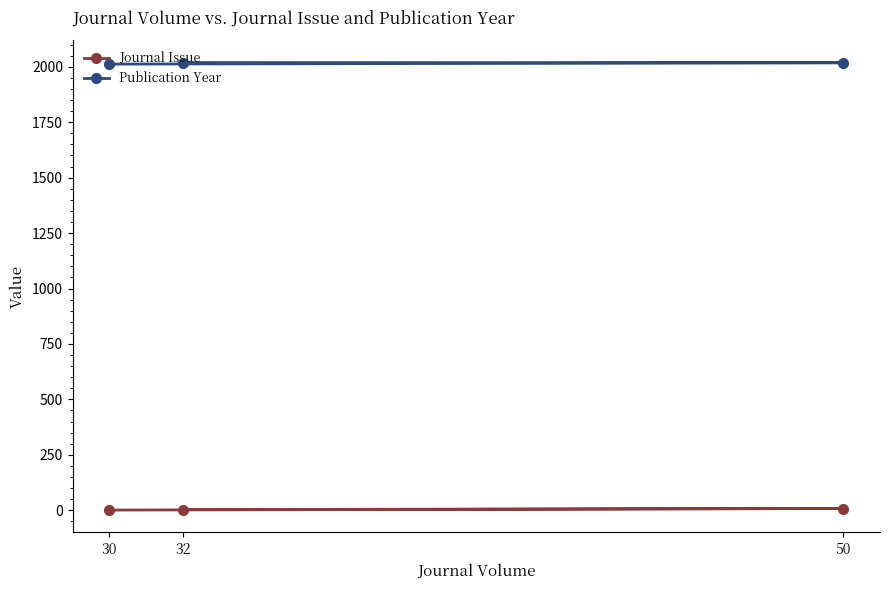

Between 30 and 32, which is larger?

32